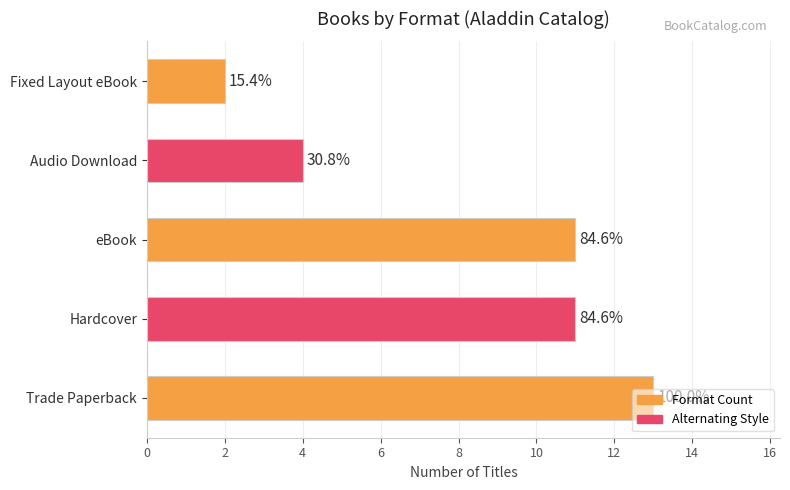

Are the bars horizontal?

Yes